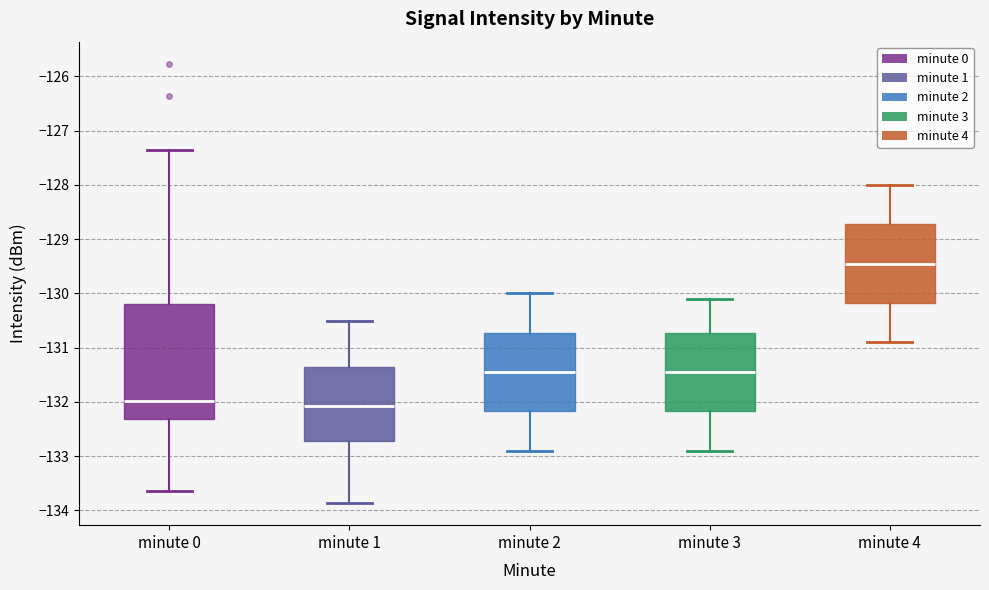

Reading left to right, read every box against the y-axis: the position of its median line, the range the box covers, and the ends of its whiskers. The values are not printed on the chart, so give them approximately, as read against the axis.

minute 0: median -132.0, box -132.3 to -130.2, whiskers -133.6 to -127.4
minute 1: median -132.1, box -132.7 to -131.3, whiskers -133.9 to -130.5
minute 2: median -131.4, box -132.2 to -130.7, whiskers -132.9 to -130.0
minute 3: median -131.4, box -132.2 to -130.7, whiskers -132.9 to -130.1
minute 4: median -129.4, box -130.2 to -128.7, whiskers -130.9 to -128.0